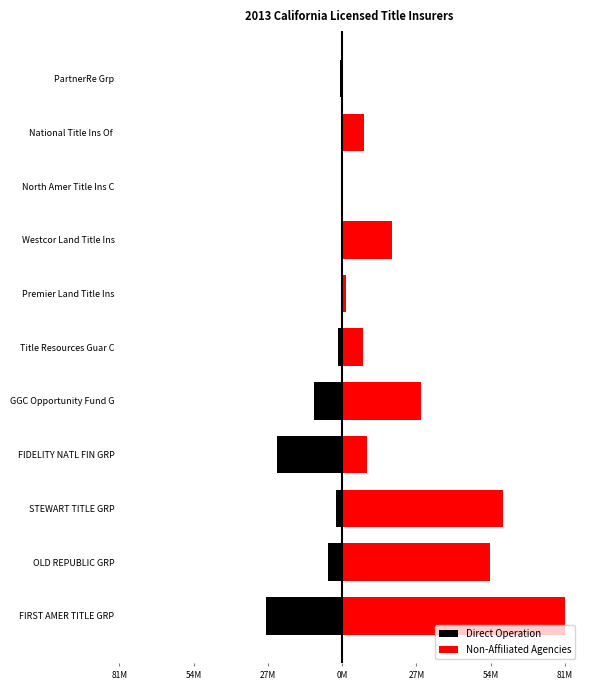

What are all the series names shown in the legend?

Direct Operation, Non-Affiliated Agencies